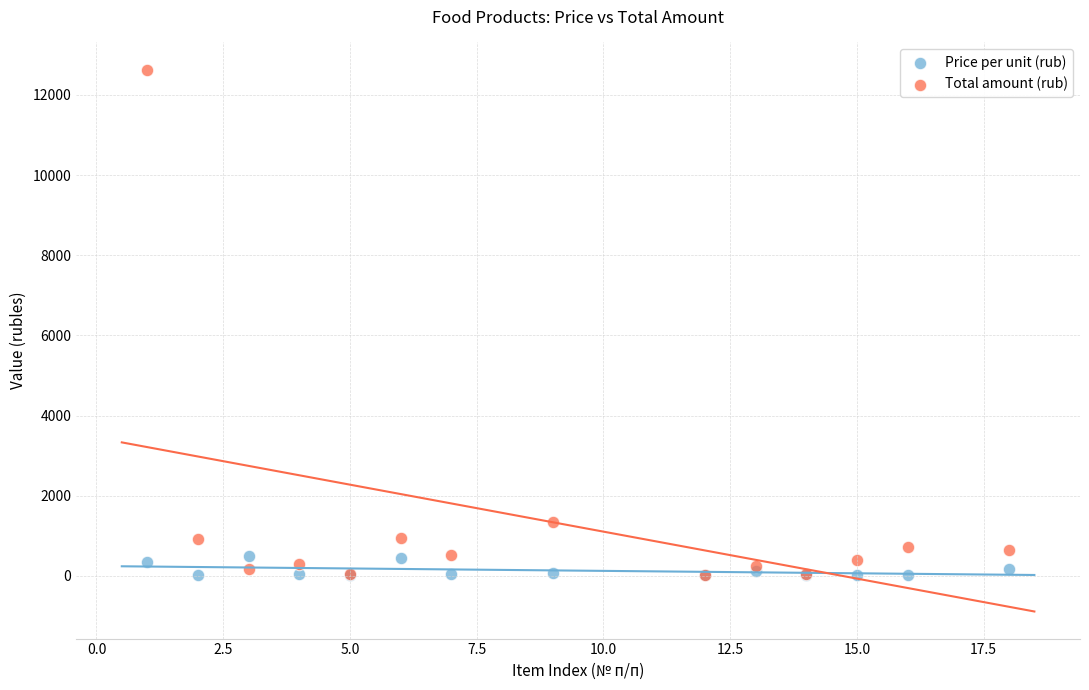

In the Total amount (rub) series, what Y value is closest to 6330?

1353.8